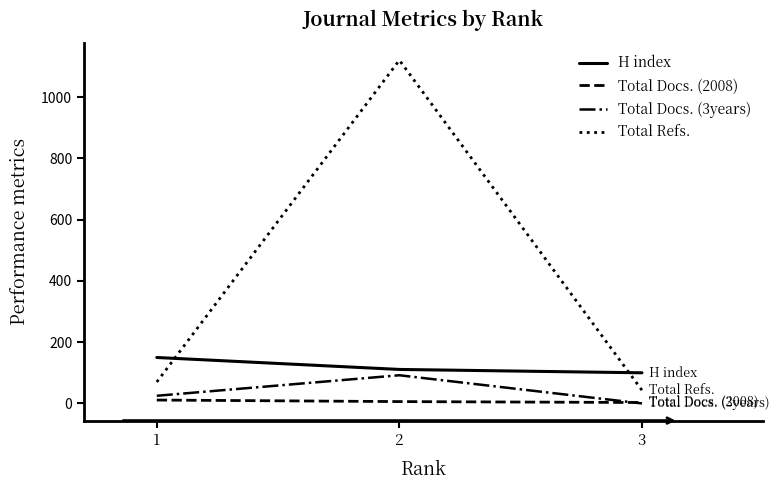

Between 1 and 2, which series saw the biggest shift?

Total Refs.